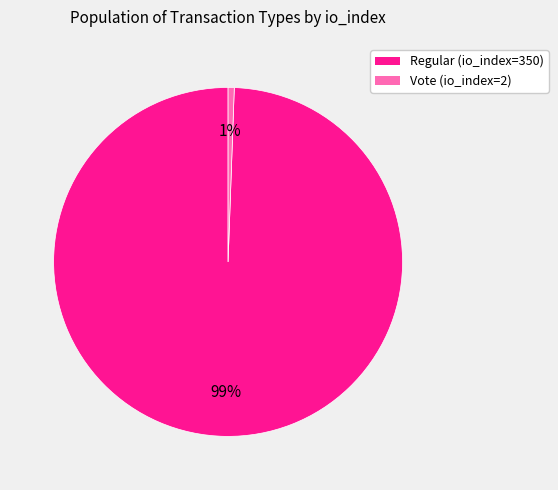

Does Vote (io_index=2) account for over 50% of the chart?

No